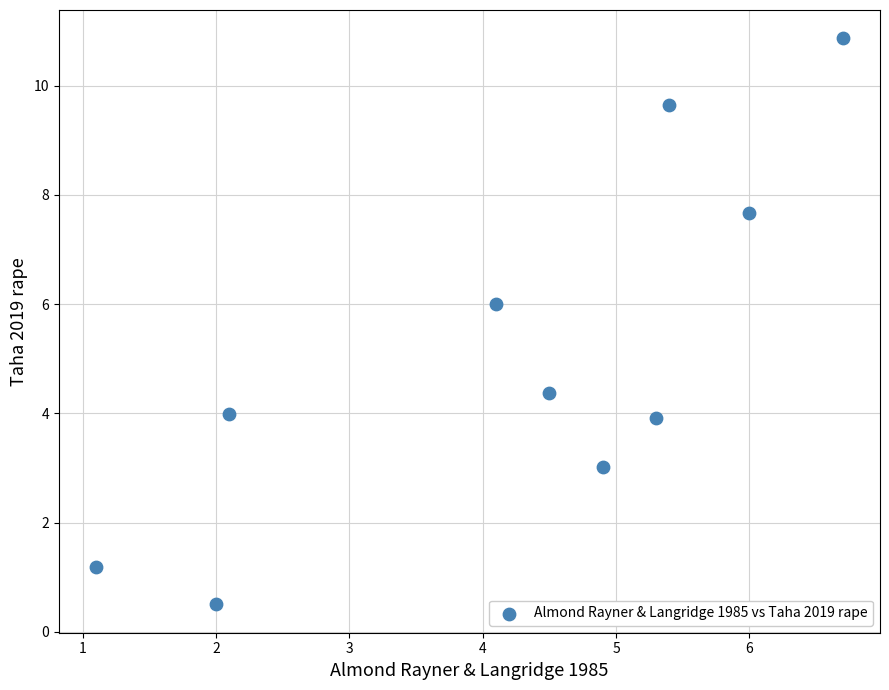

What Y value in the scatter plot is closest to 5?

4.4